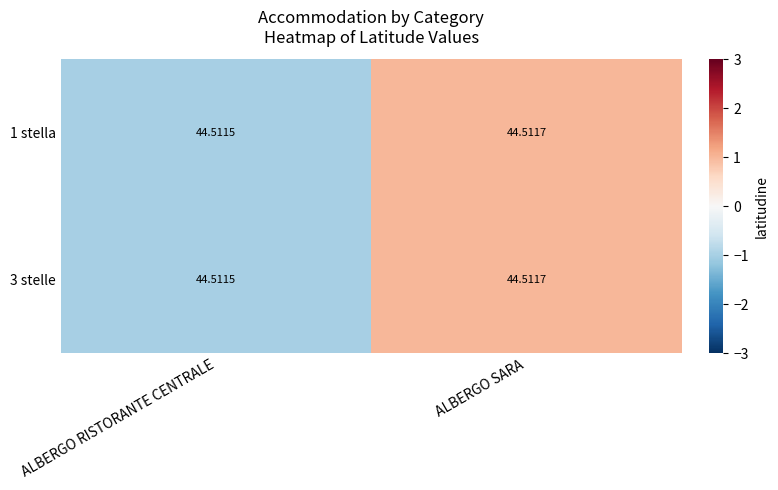

At which category is the sum across all series the highest?

ALBERGO SARA